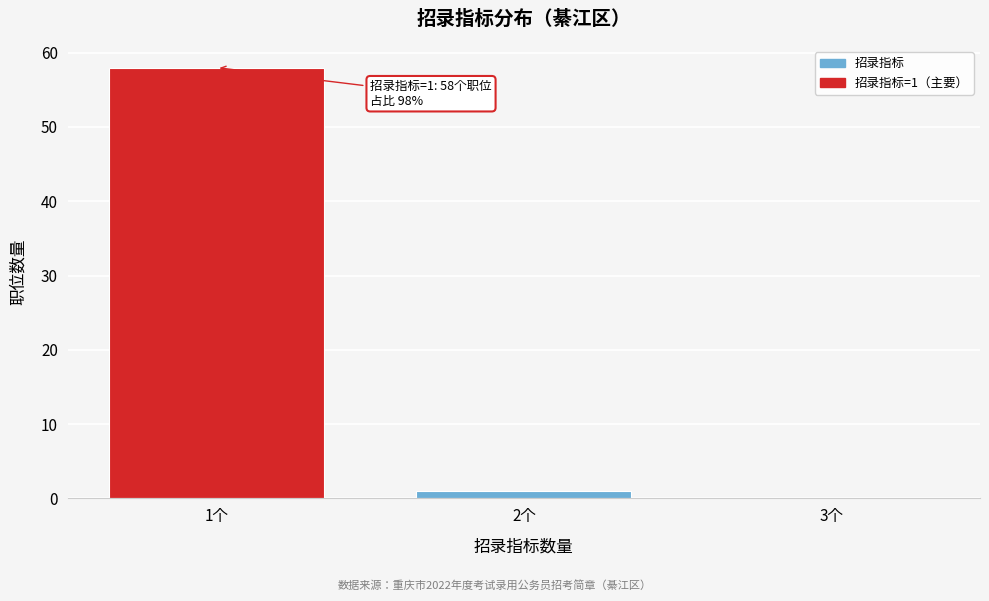

Over which range of the x-axis is the bar tallest?

0.5 to 1.5